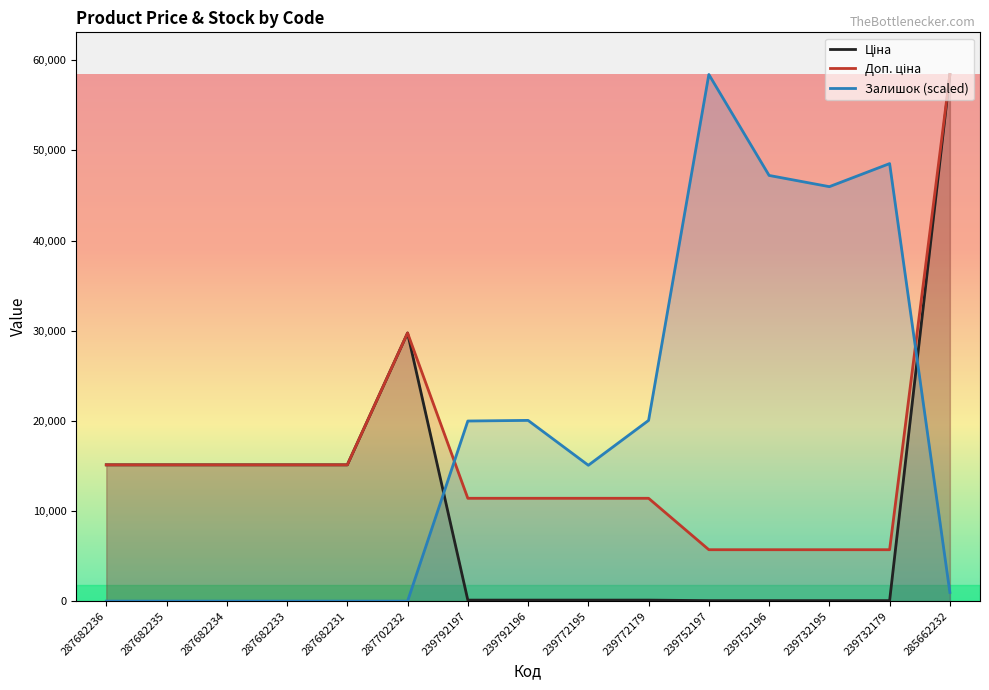

Does the chart display data point markers on the line(s)?

No